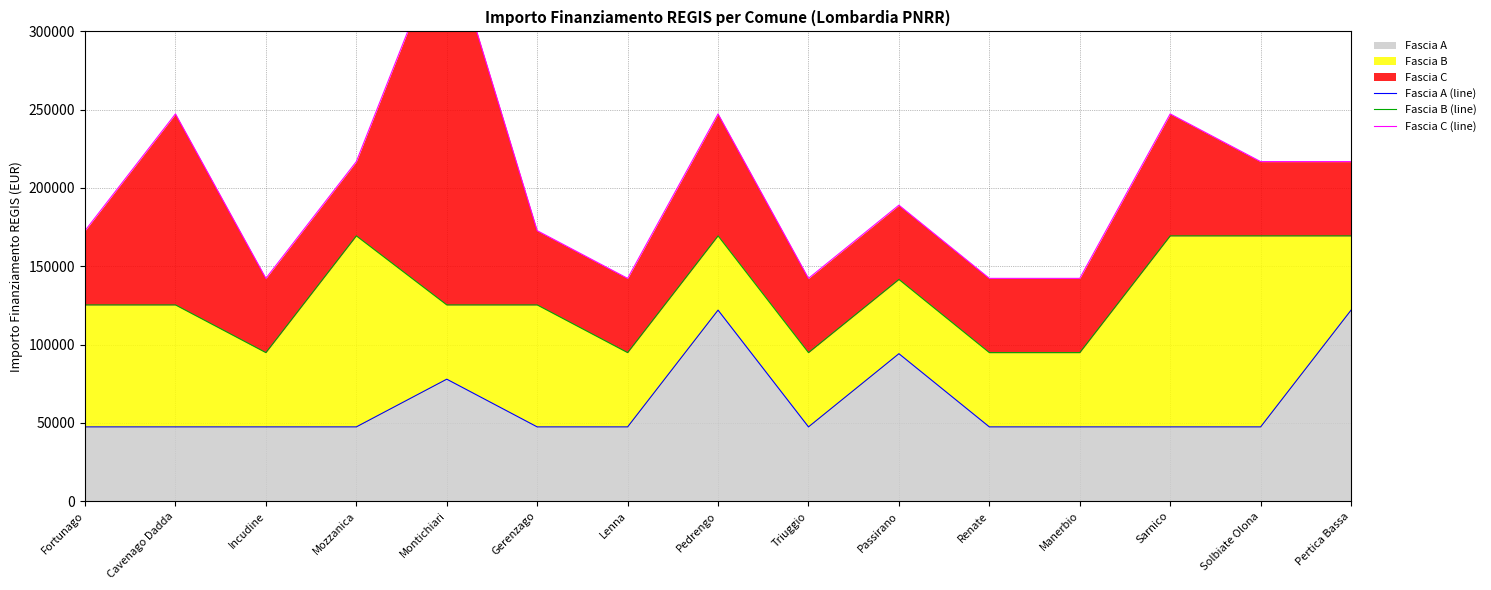

Rank the series by their average value, from lowest to highest.

Fascia A (line), Fascia B (line), Fascia C (line)